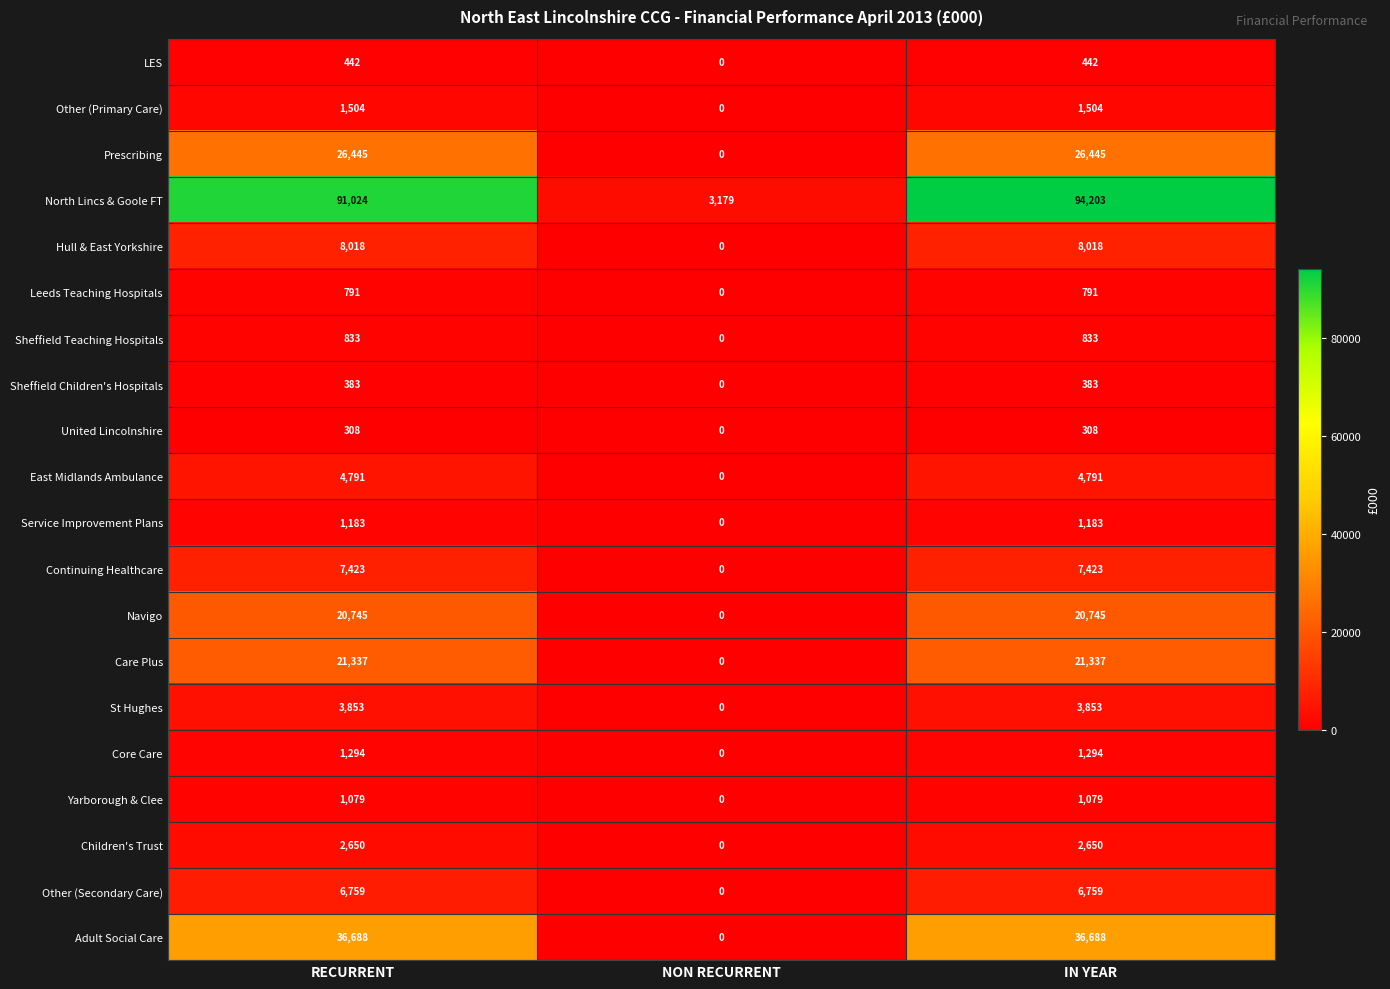

Is it true that East Midlands Ambulance equals 4791 at RECURRENT?

True